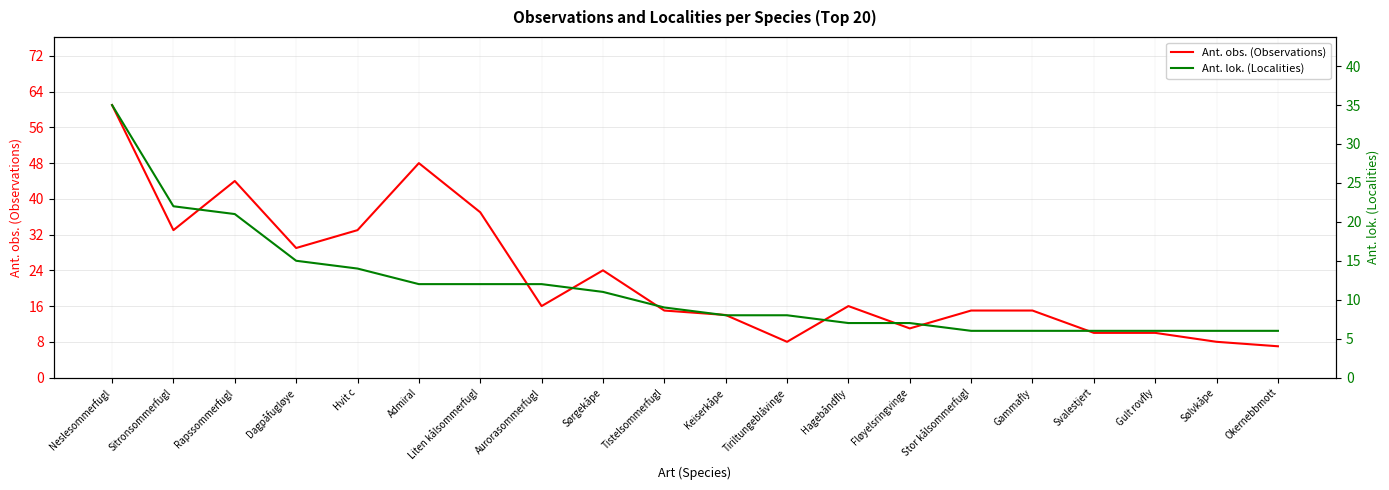

The value of Ant. obs. (Observations) at Fløyelsringvinge is 11. True or false?

True